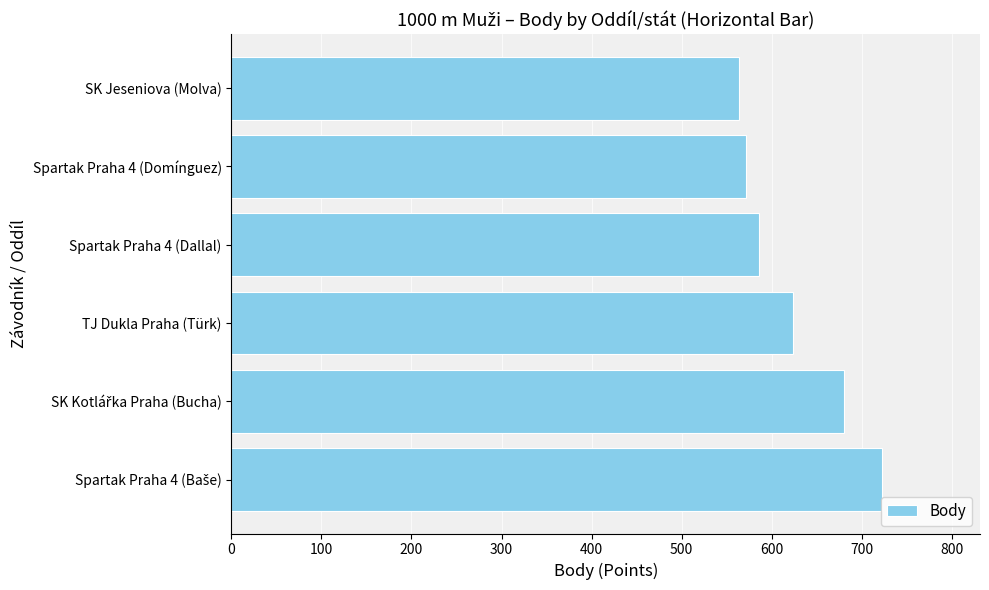

At which label is the value closest to 643?

TJ Dukla Praha (Türk)